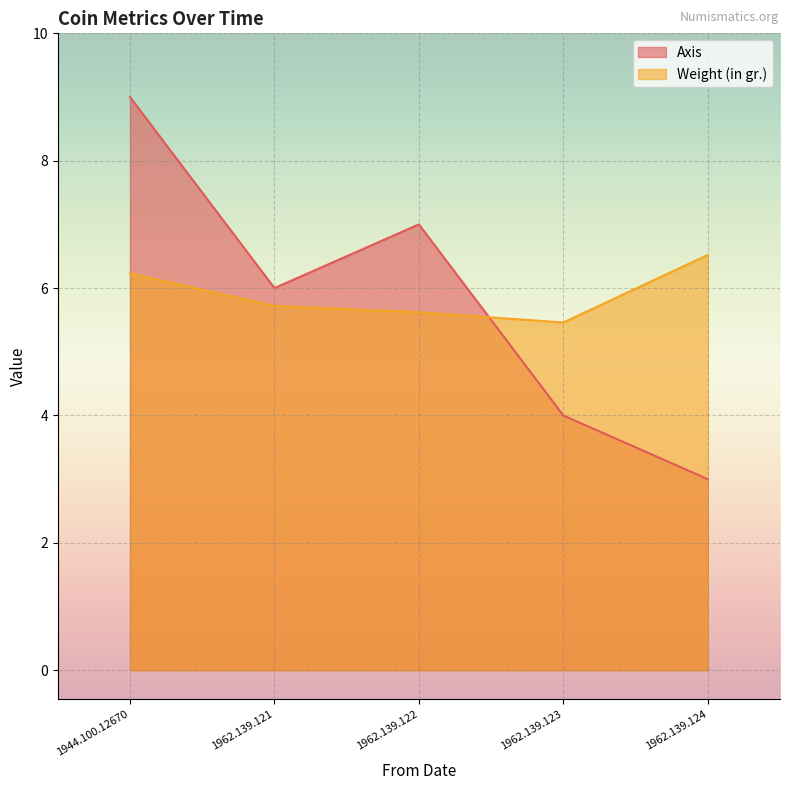

How many values in the Axis series are below 6?

2